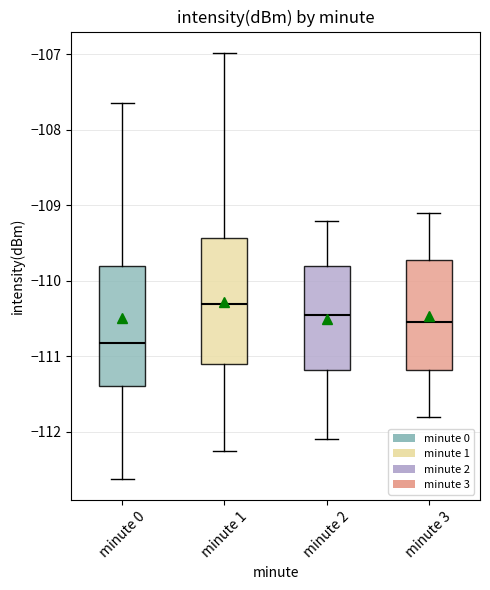

Where does the upper whisker of the box for minute 0 end on the y-axis? The values are not printed on the chart, so give them approximately, as read against the axis.

-107.6